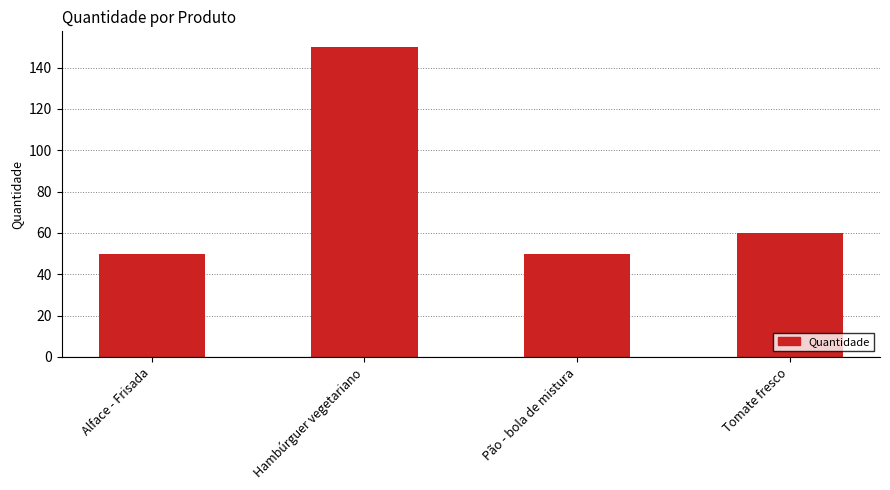

What is the average value?

78